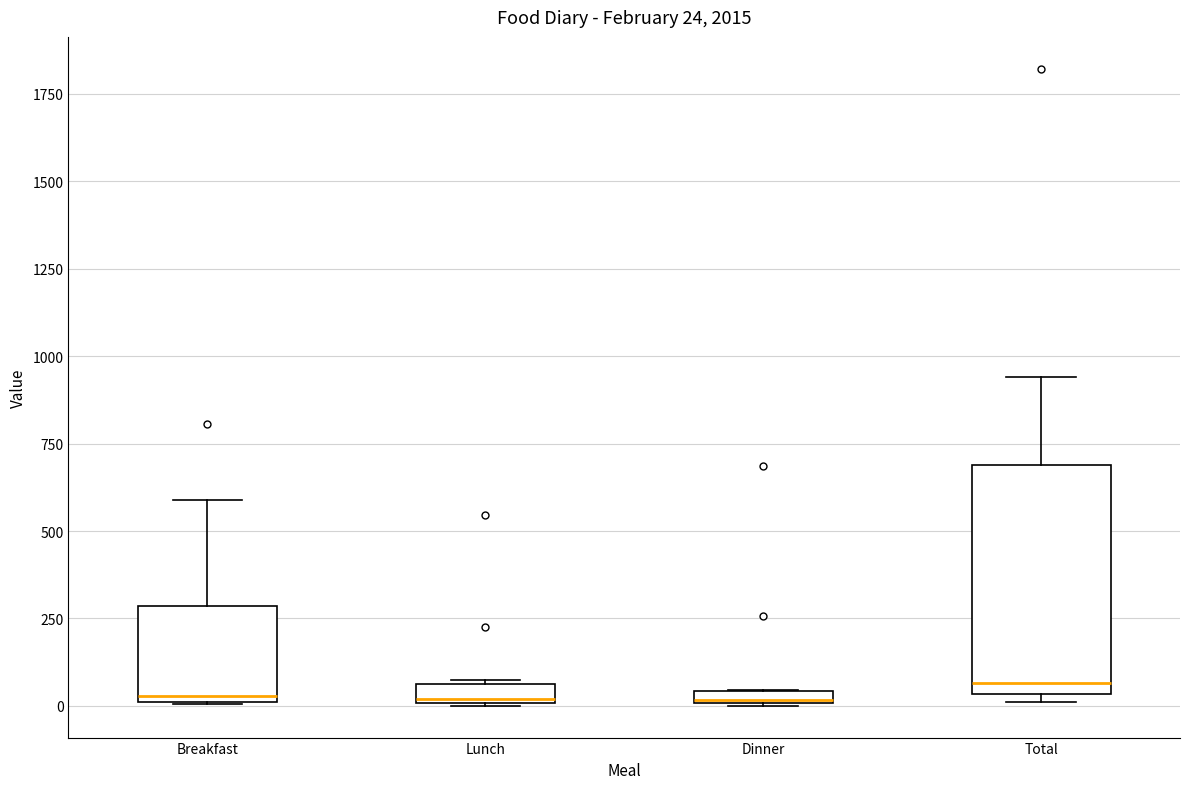

Comparing the boxes themselves (not the whiskers), which one is the tallest?

Total